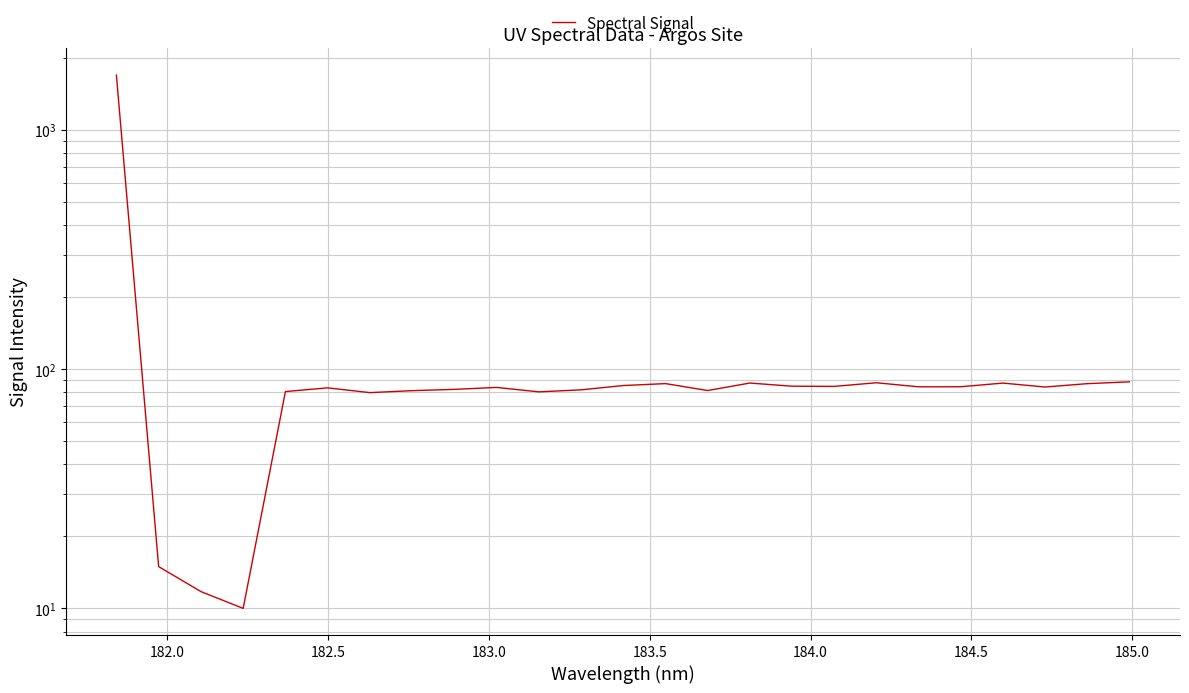

How many points are lower than both their immediate neighbors (excluding endpoints)?

7